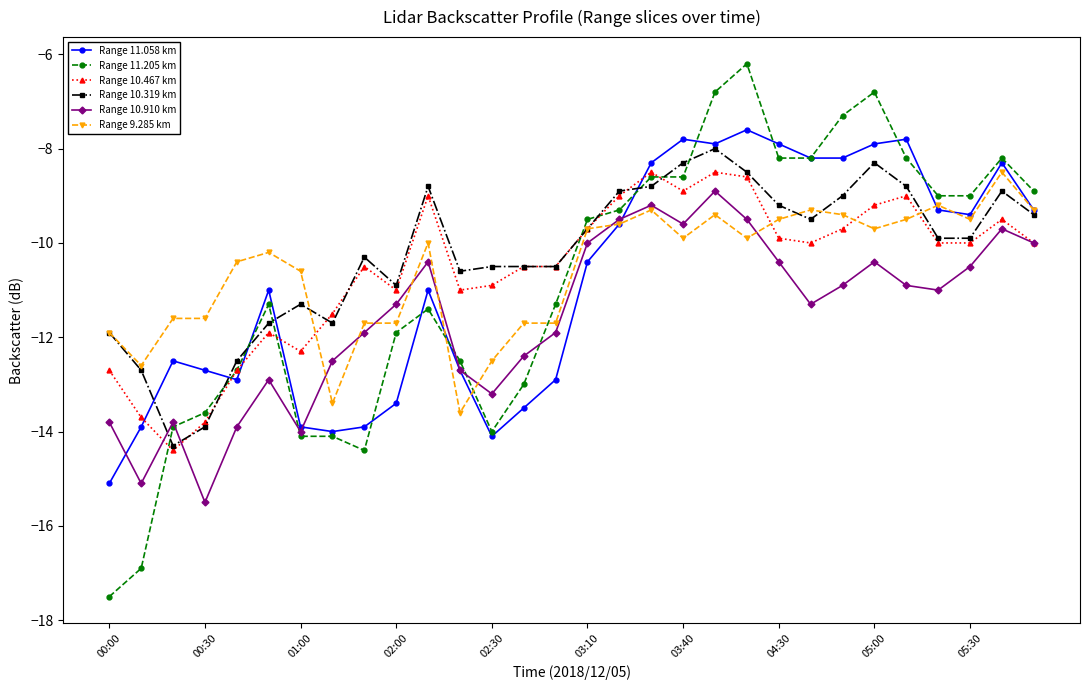

How many distinct data groups are displayed?

6